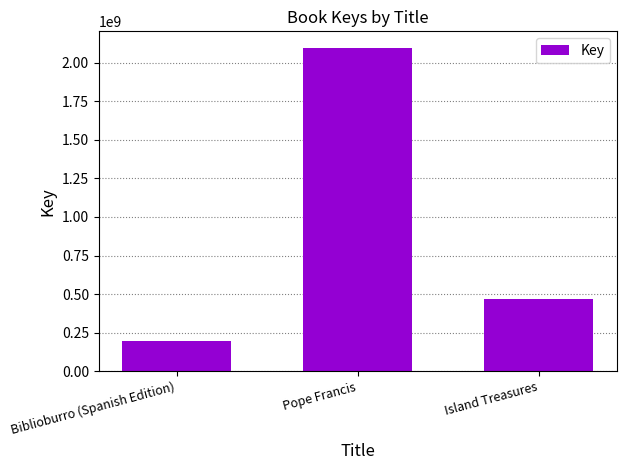

At which label does the data first exceed 466819687?

Pope Francis